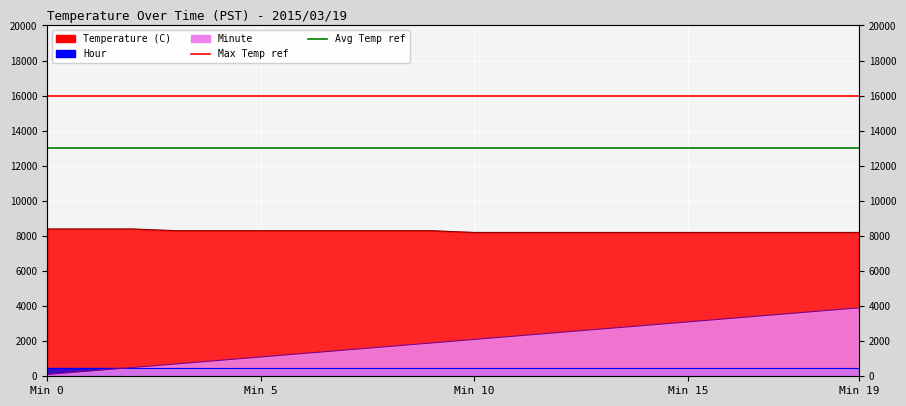

At which label does Minute first exceed 2100?

11